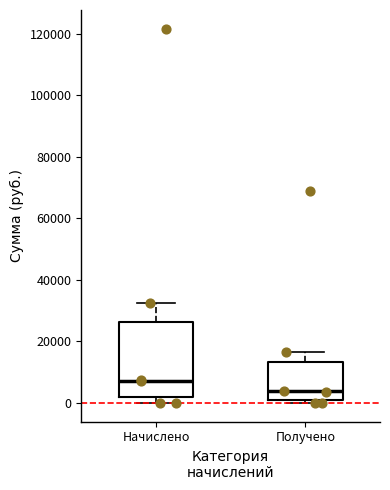

Which box has the highest median line?

Начислено